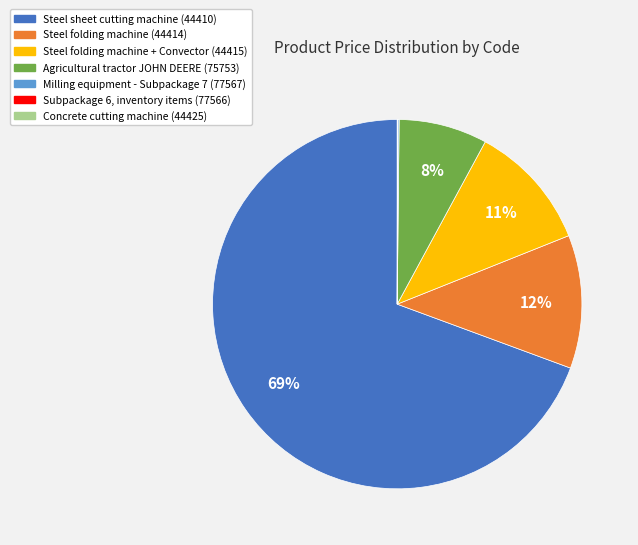

Is there any slice that represents more than half of the pie?

Yes